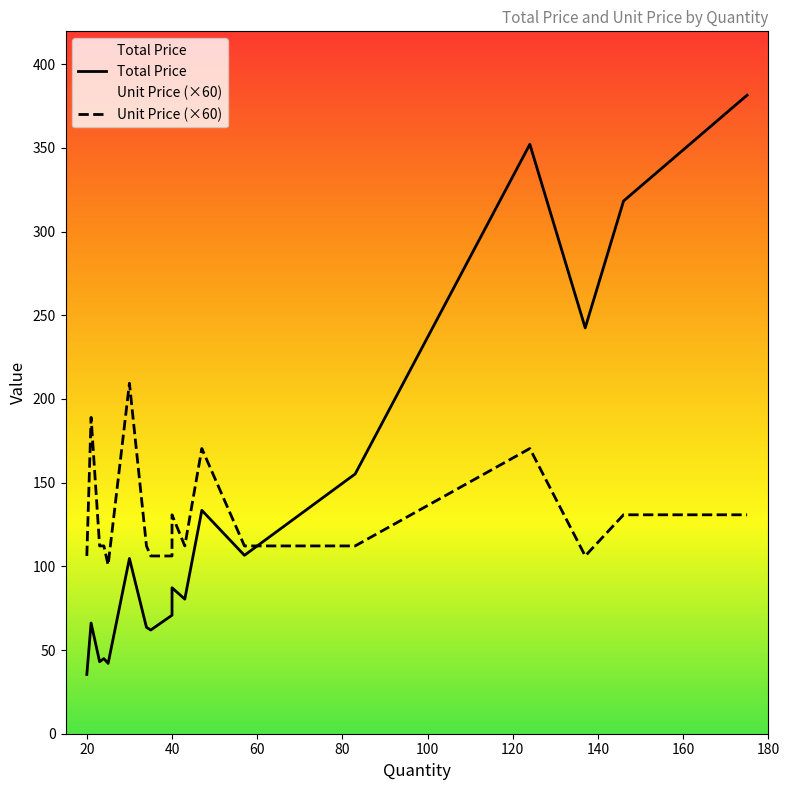

What are all the series names shown in the legend?

Total Price, Unit Price